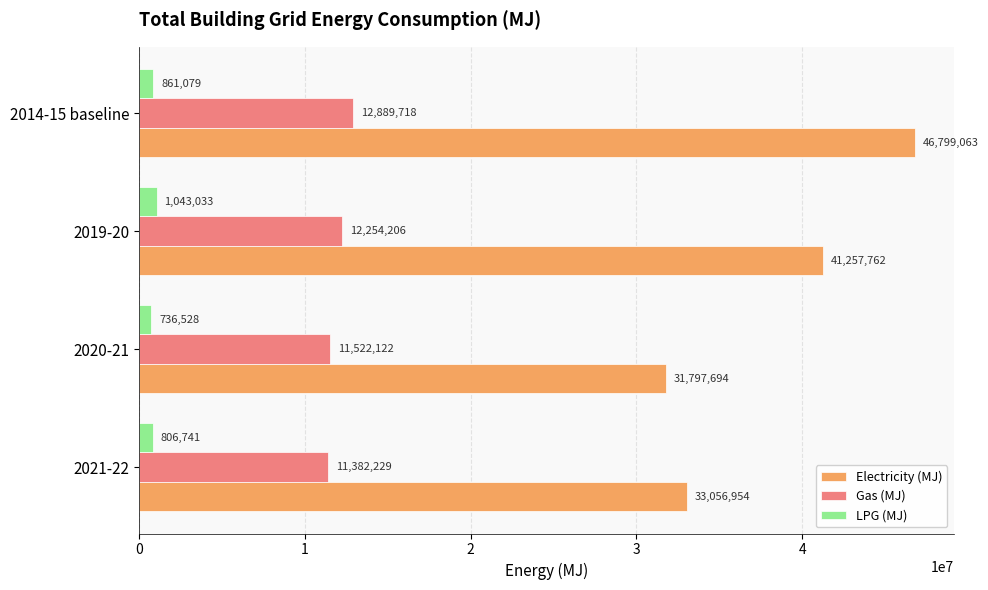

At which category is the sum across all series the highest?

2014-15 baseline